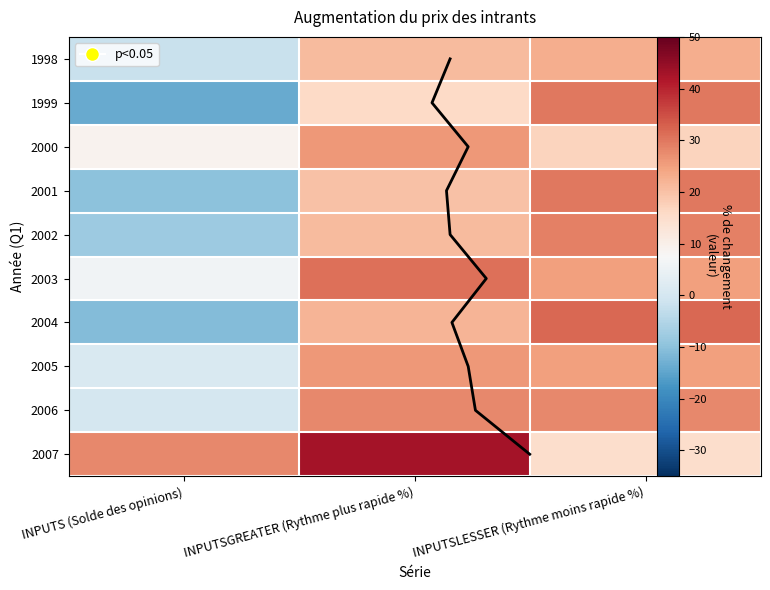

What is the average value of the 2007 series?

29